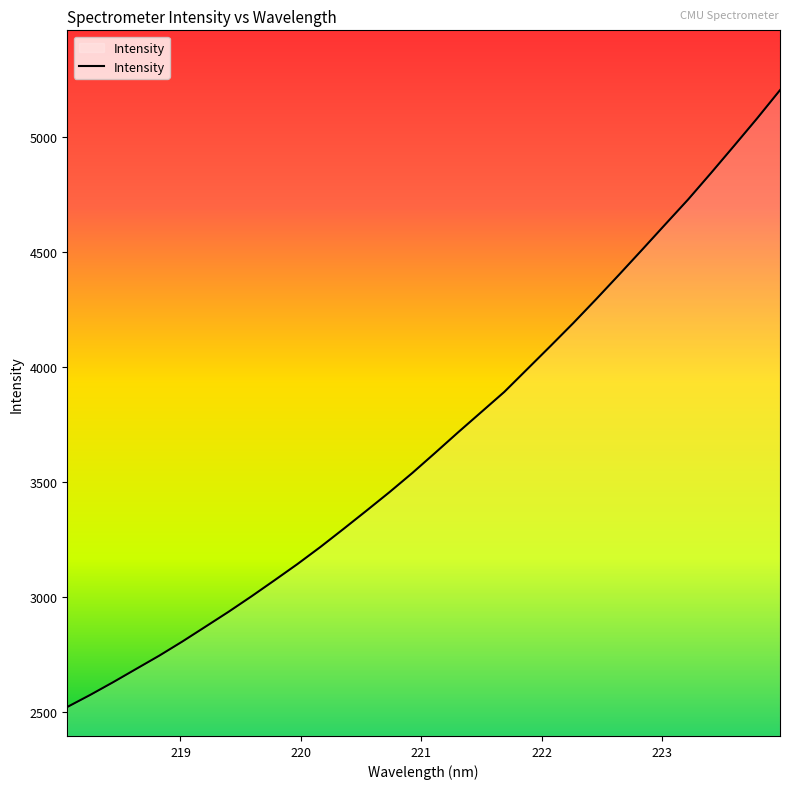

What is the greatest value displayed?

5204.7